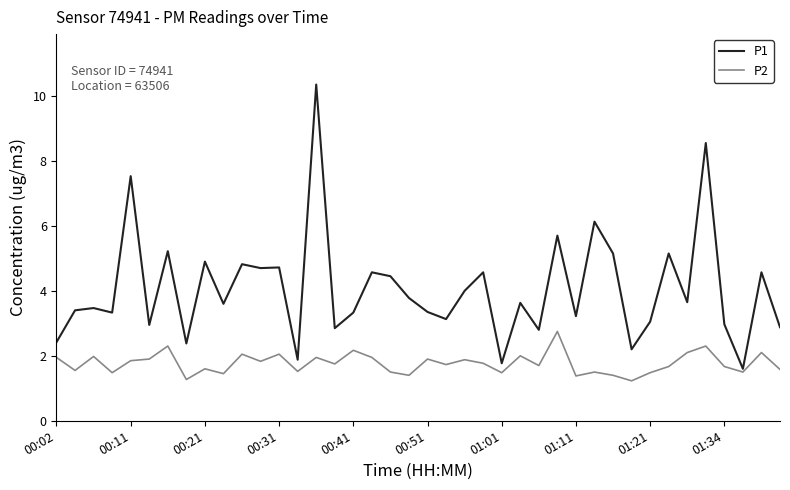

Does the chart have visible grid lines?

No